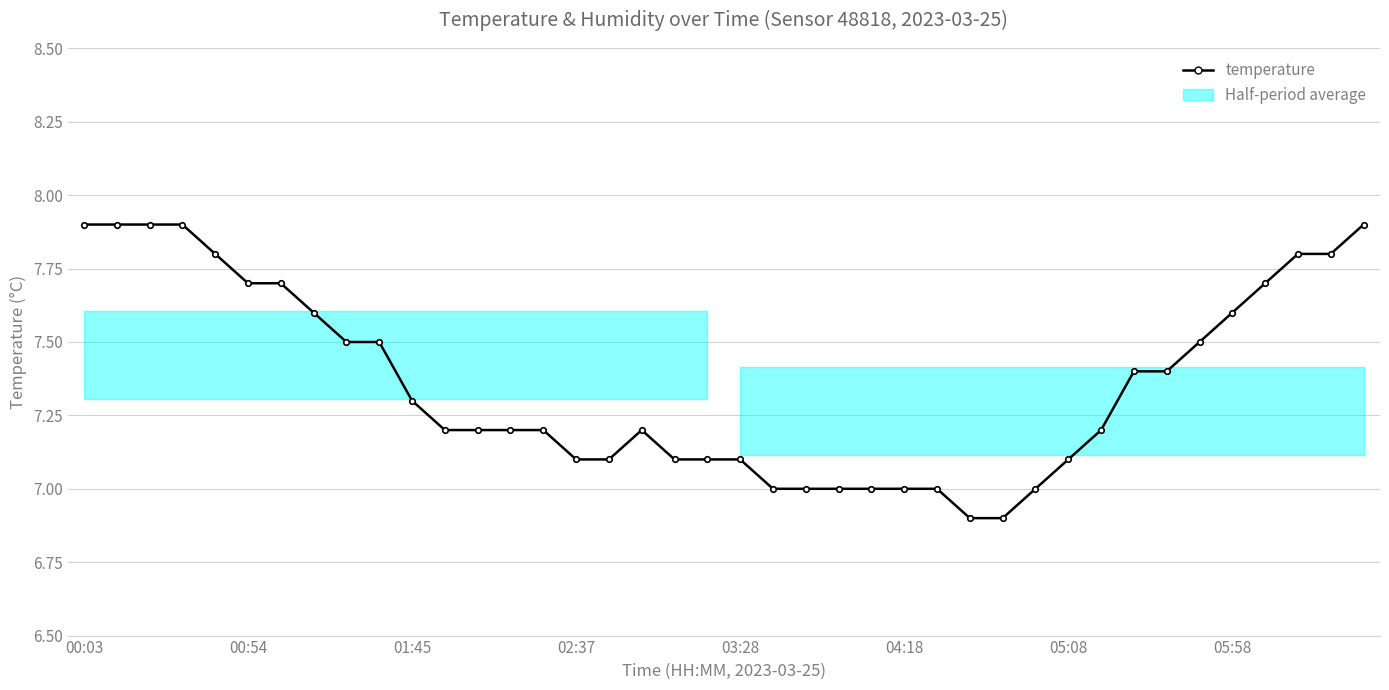

Does the chart display data point markers on the line(s)?

Yes